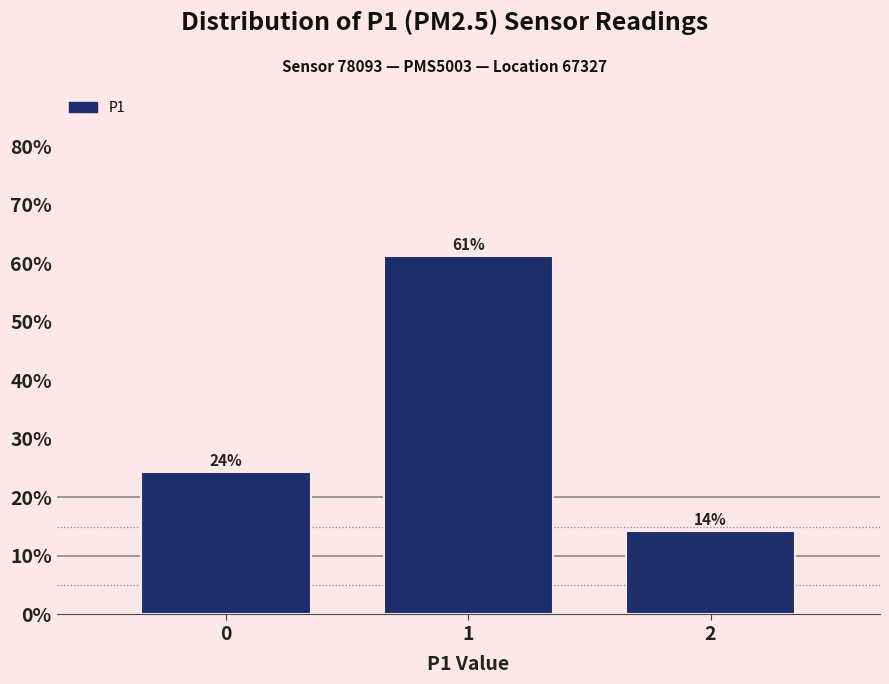

Are the bars horizontal?

No